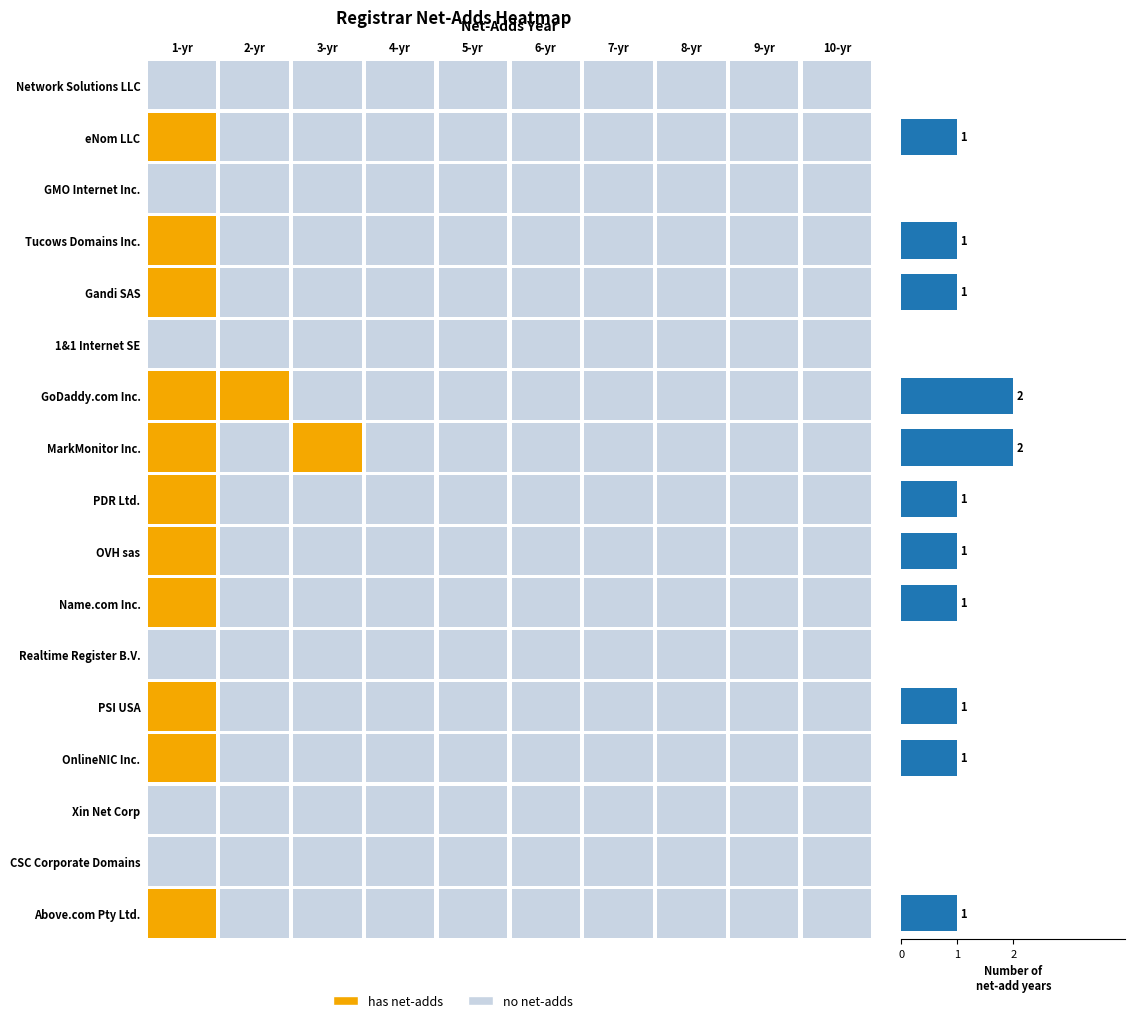

What is the sum of all values?

13